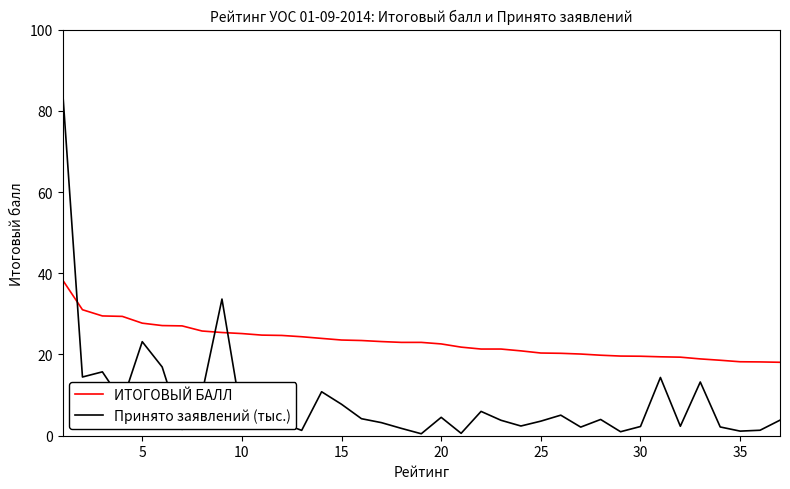

How many intersections are there between ИТОГОВЫЙ БАЛЛ and Принято заявлений (тыс.)?

3